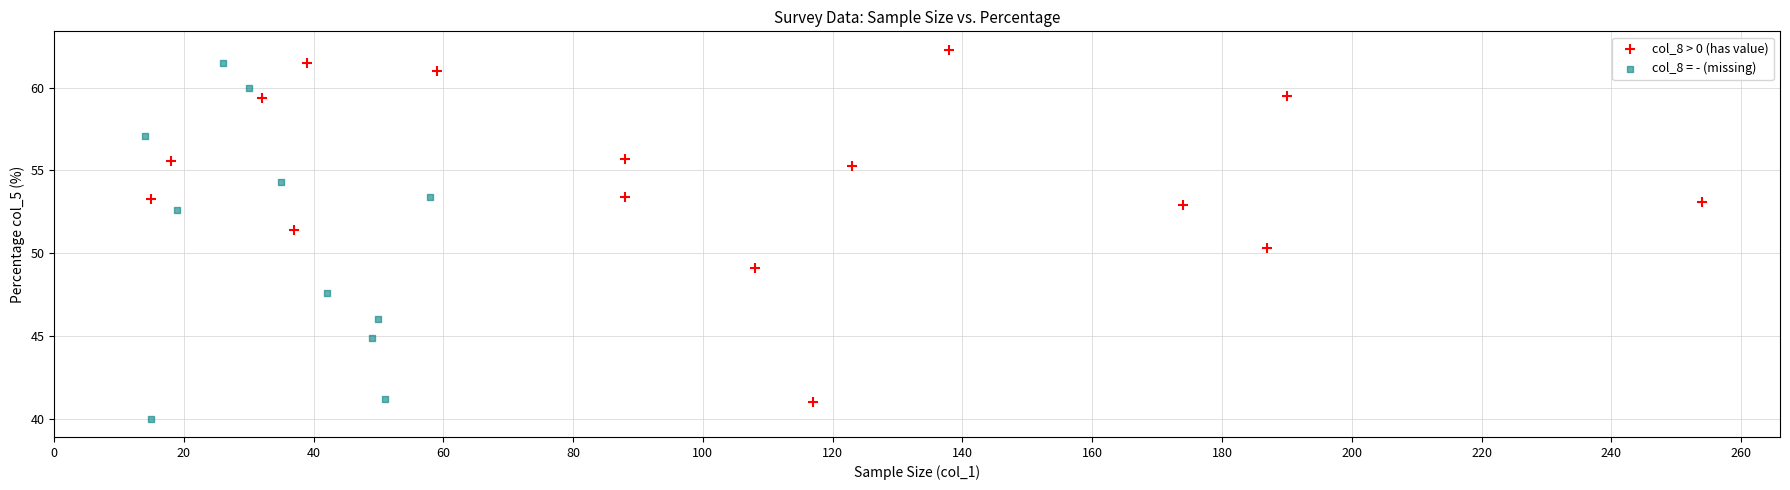

Which series reaches the minimum Y coordinate?

col_8 = - (missing)